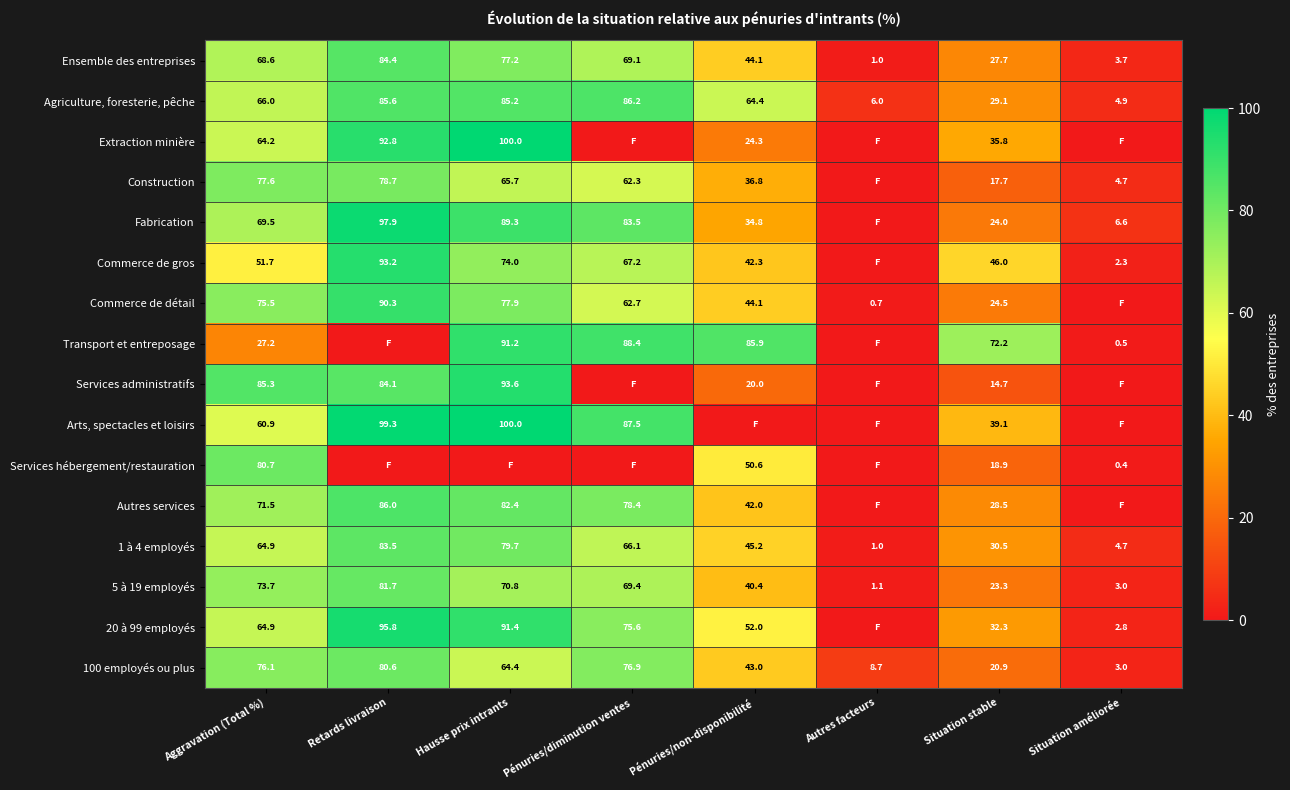

Is it true that Fabrication equals 37.9 at Retards livraison?

False